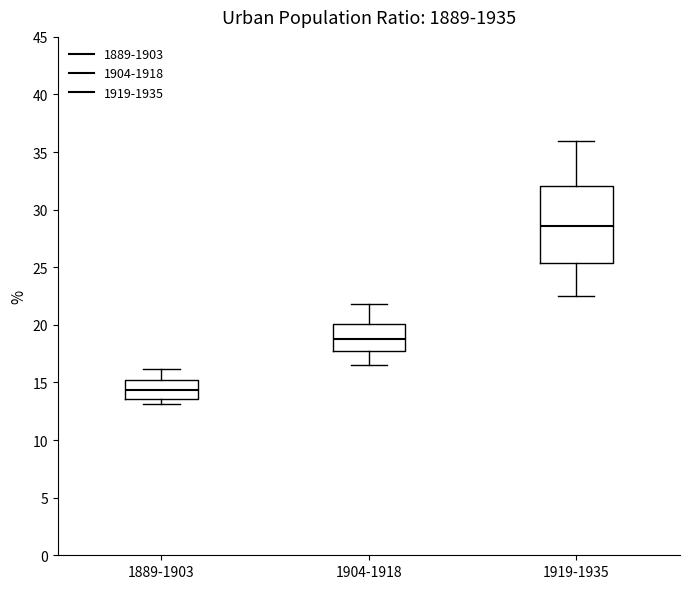

Reading left to right, transcribe this box plot: for each box, give where its median line is, the range the box spans, and where its two whiskers end, as read against the y-axis. The values are not printed on the chart, so give them approximately, as read against the axis.

1889-1903: median 14.5, box 13.5 to 15.0, whiskers 13.0 to 16.0
1904-1918: median 19.0, box 17.5 to 20.0, whiskers 16.5 to 22.0
1919-1935: median 28.5, box 25.5 to 32.0, whiskers 22.5 to 36.0